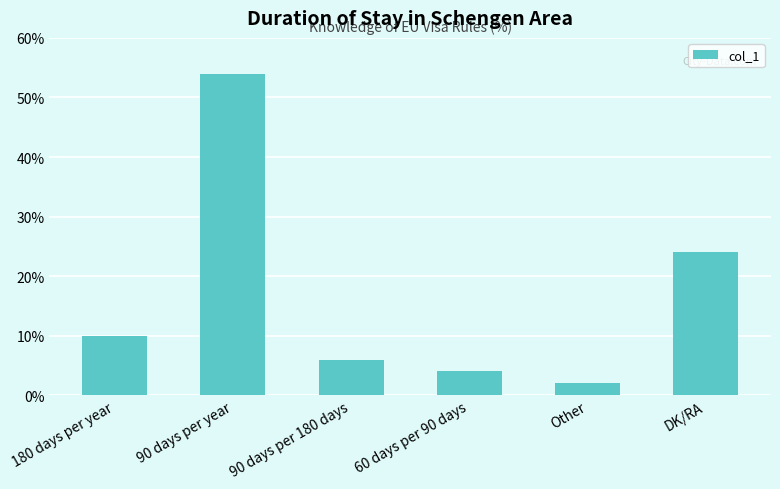

The value at DK/RA is 33. True or false?

False